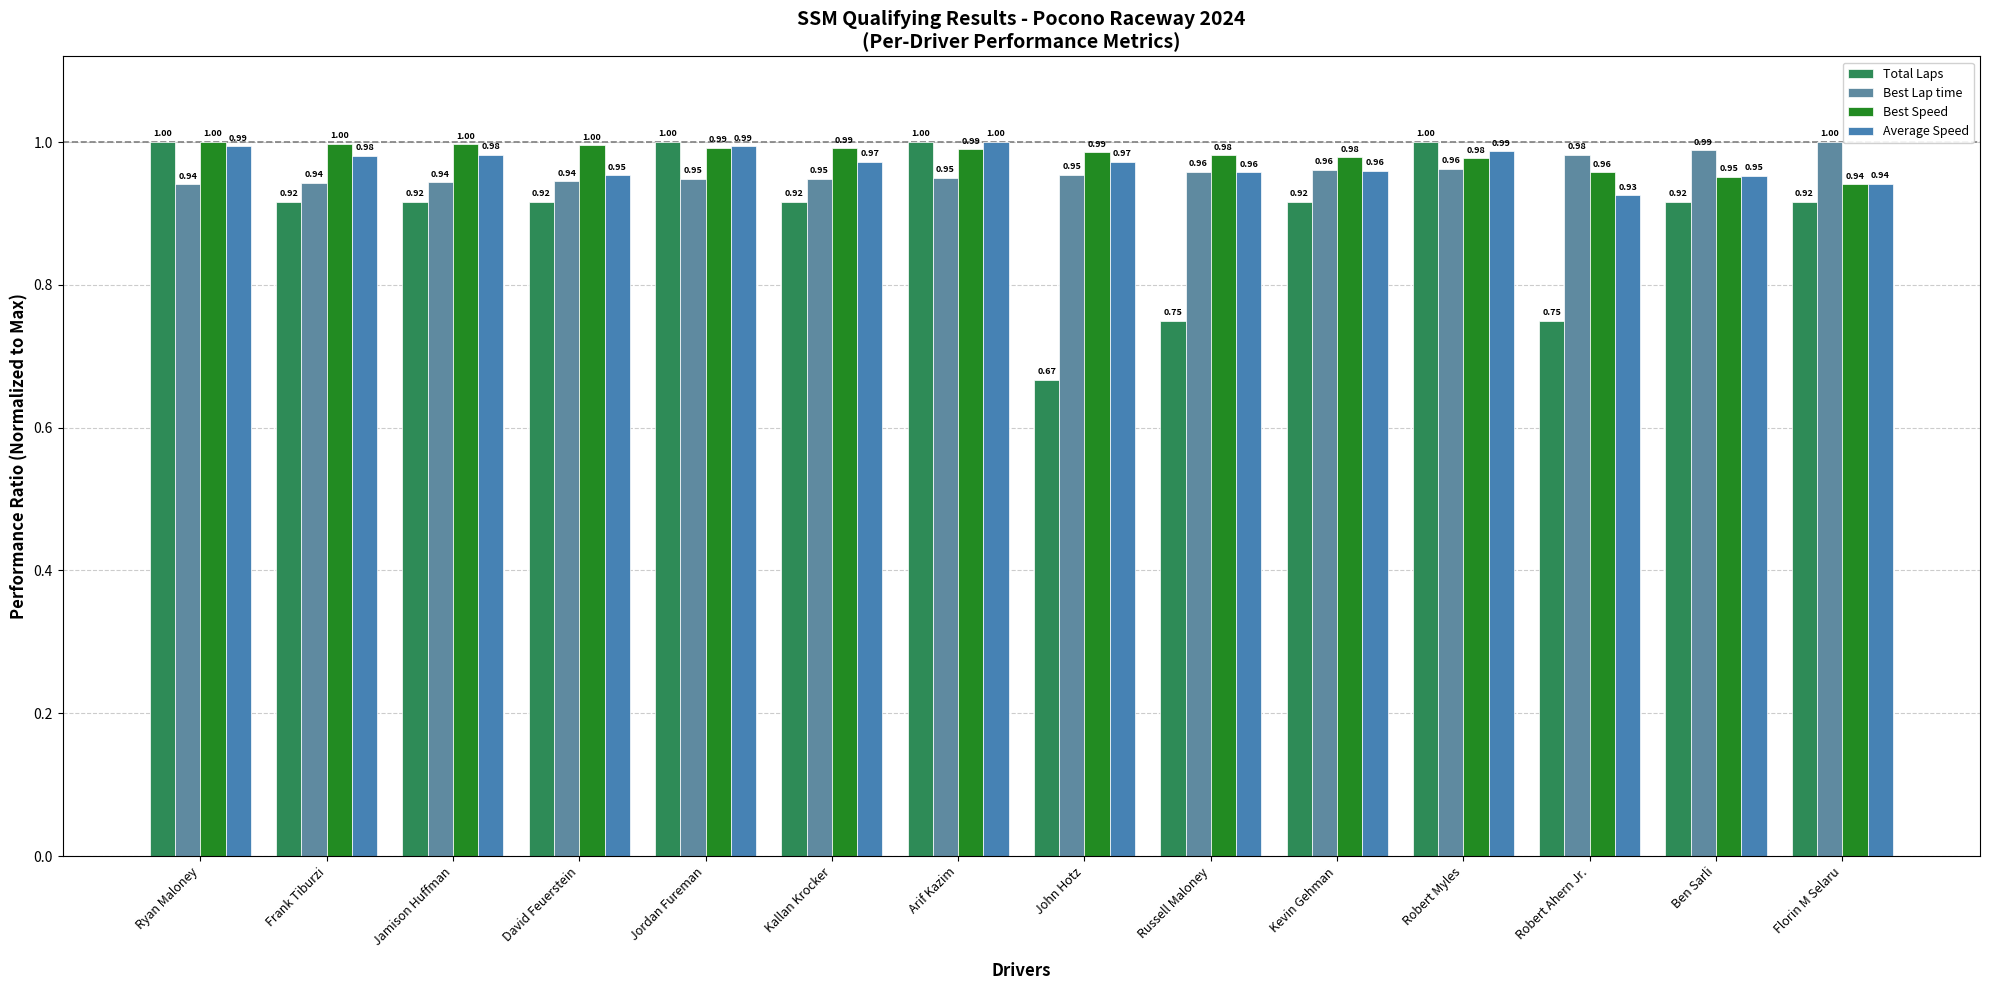

What is the label of the 13th bar from the left?

Ben Sarli